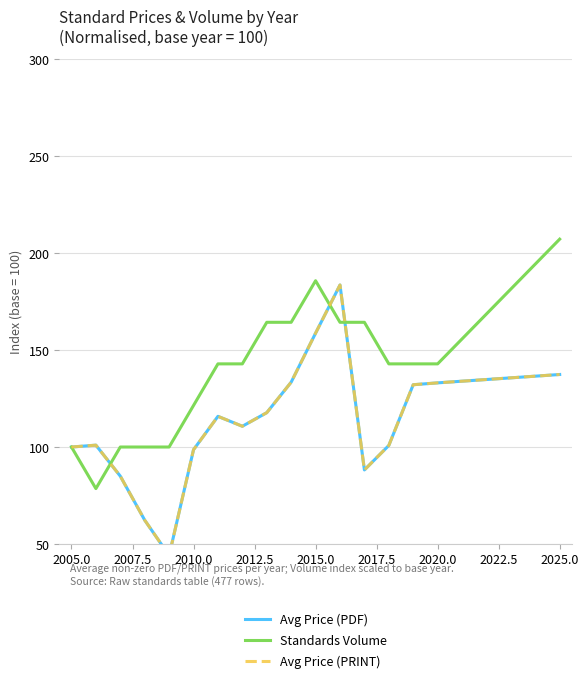

Does the chart have visible grid lines?

Yes